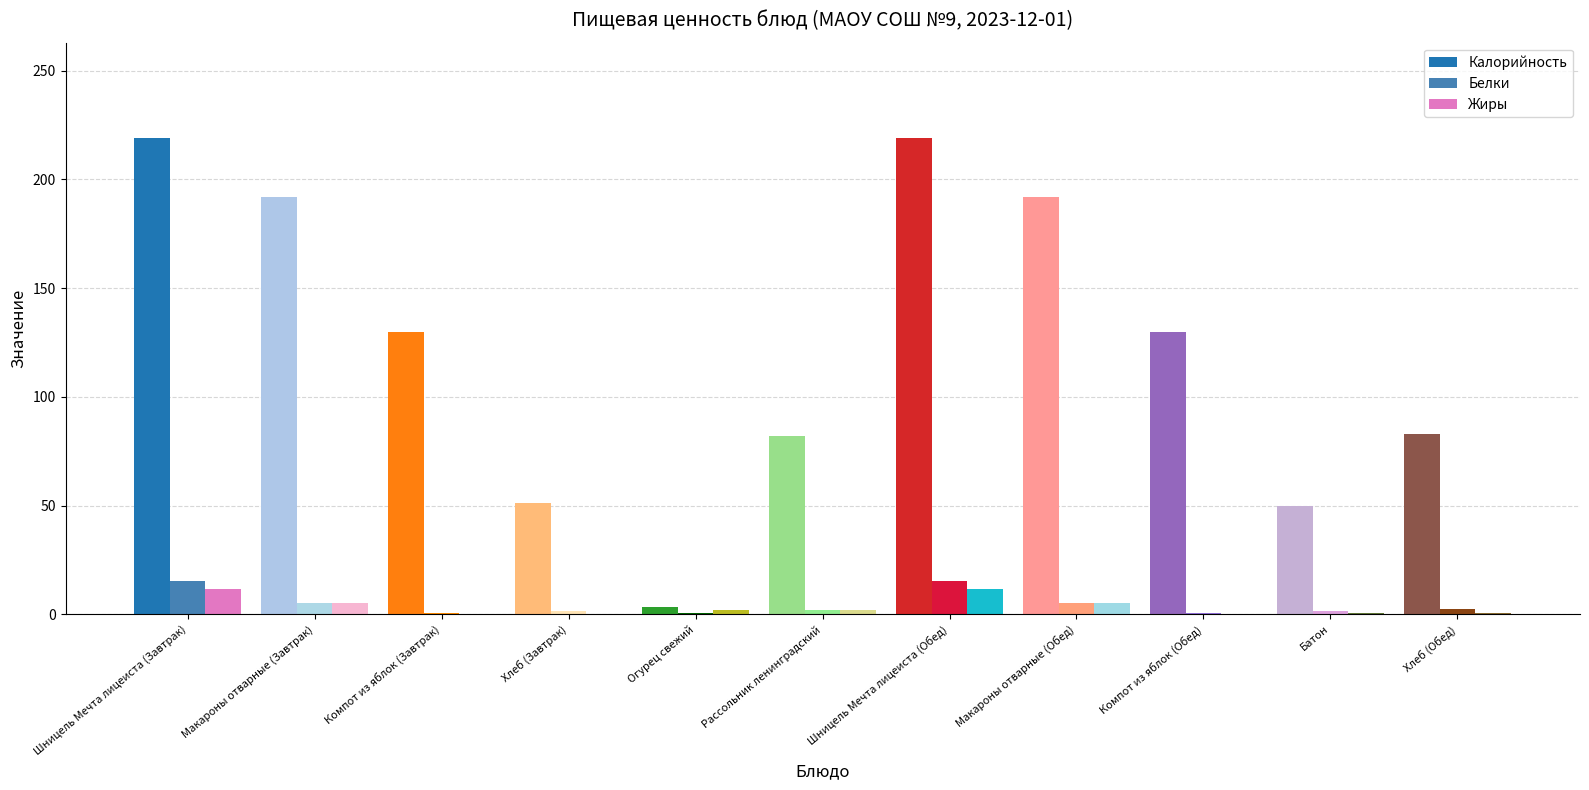

What is the sum of all Белки values?

50.5